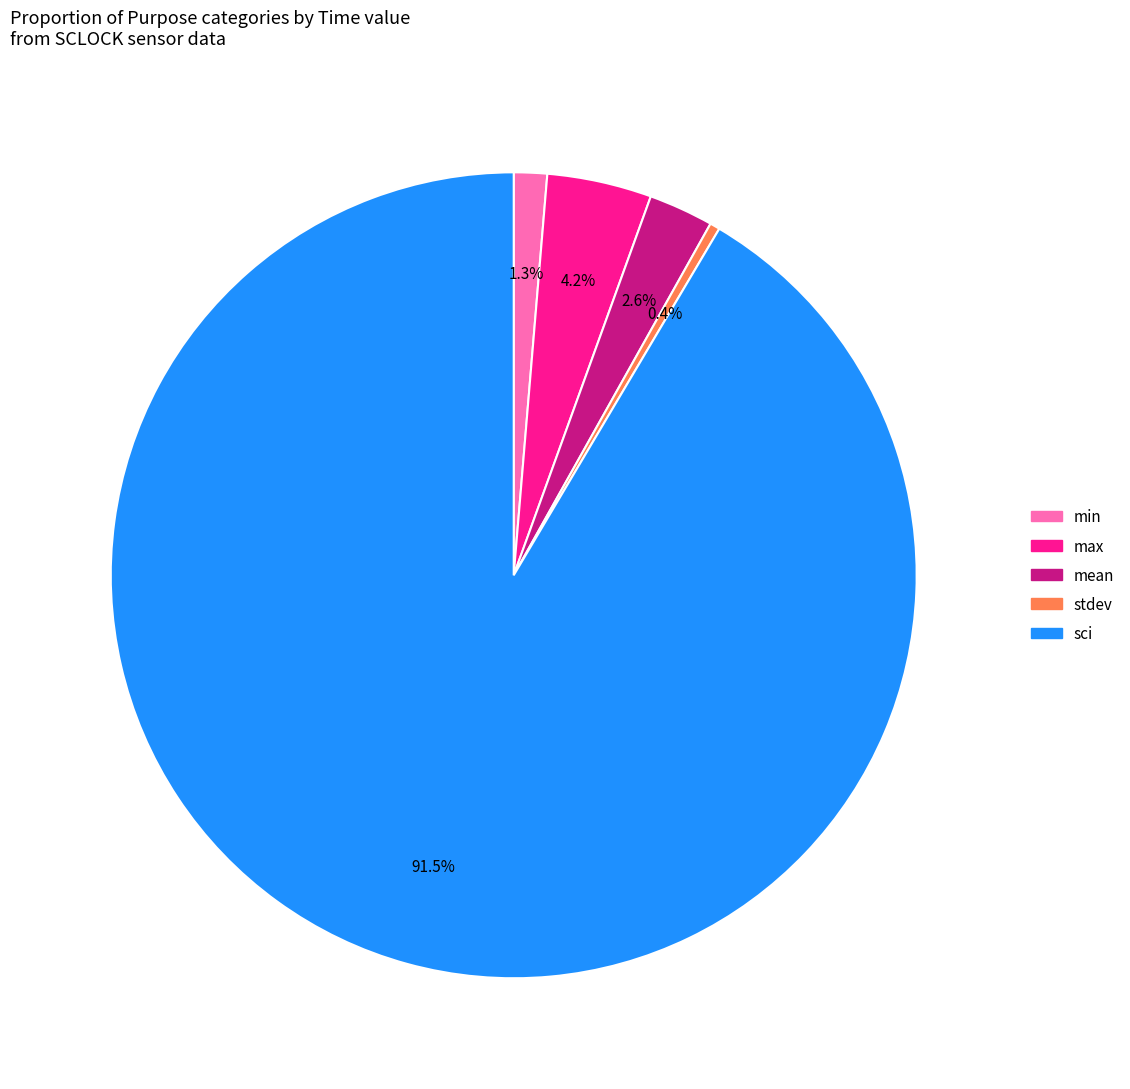

How many segments does this pie chart have?

5